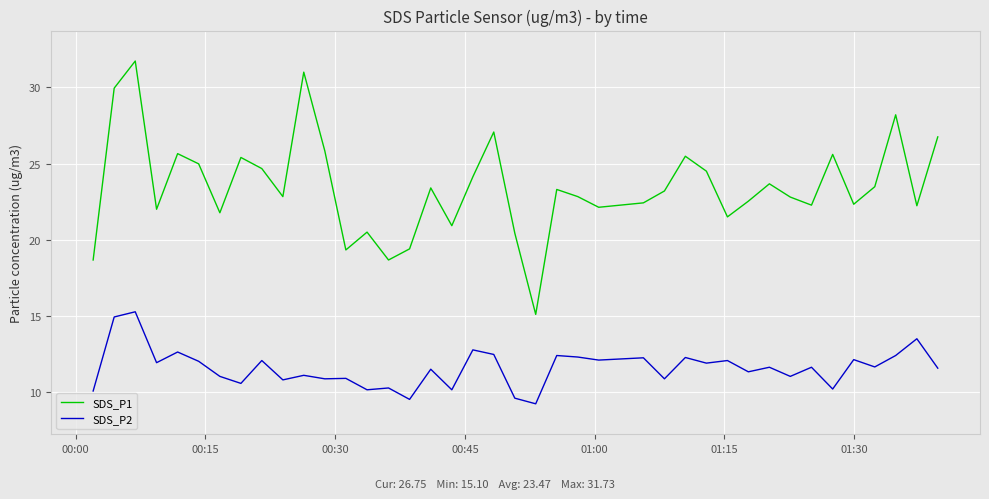

Rank the series by their maximum value, from highest to lowest.

SDS_P1, SDS_P2